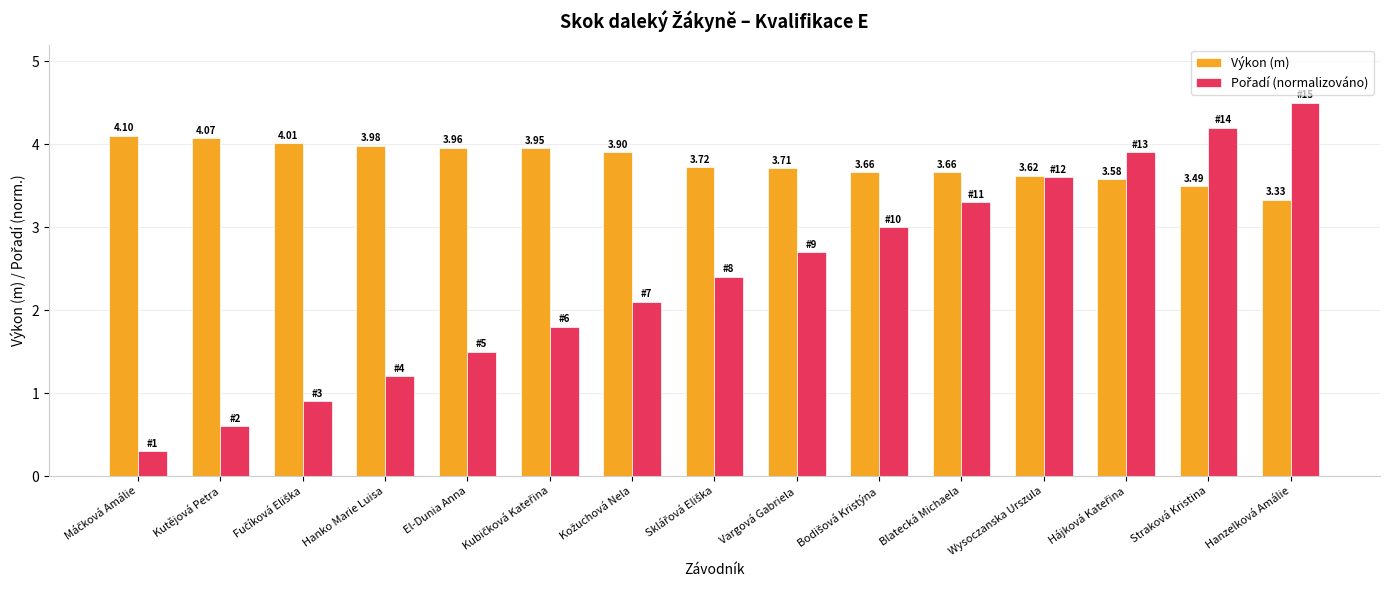

At how many categories does at least one series exceed 0?

15